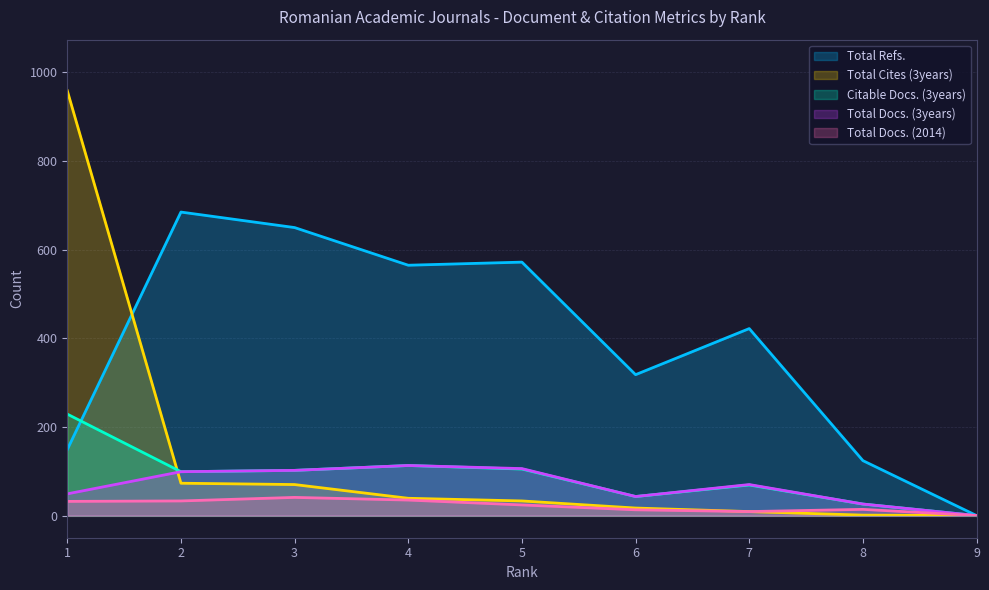

List the series in order of their peak value, lowest first.

Total Docs. (2014), Total Docs. (3years), Citable Docs. (3years), Total Refs., Total Cites (3years)